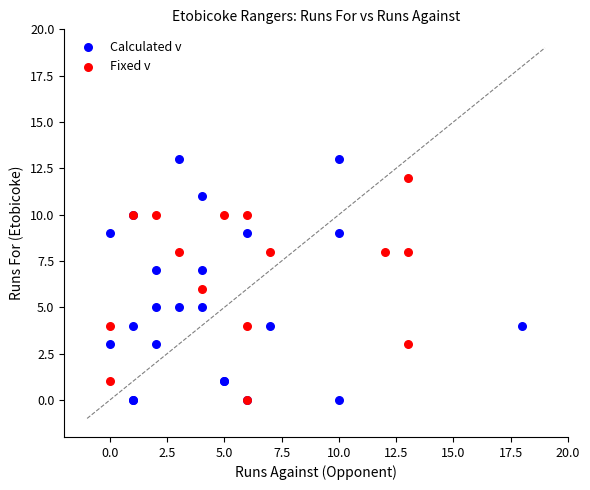

Which series reaches the maximum Y coordinate?

Calculated v